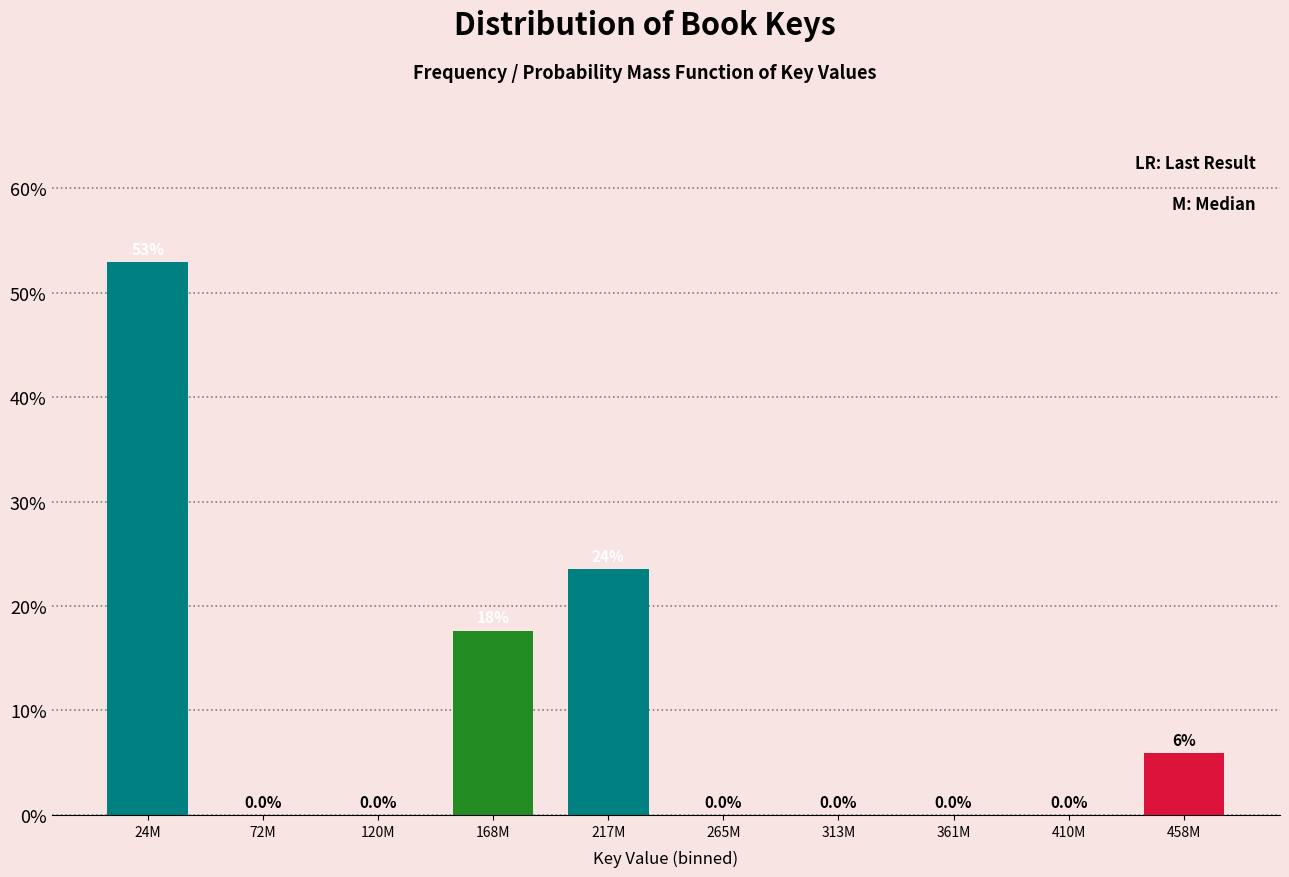

Reading left to right, list all the values displayed in this chart.

24M=52.9	72M=0.0	120M=0.0	168M=17.6	217M=23.5	265M=0.0	313M=0.0	361M=0.0	410M=0.0	458M=5.9